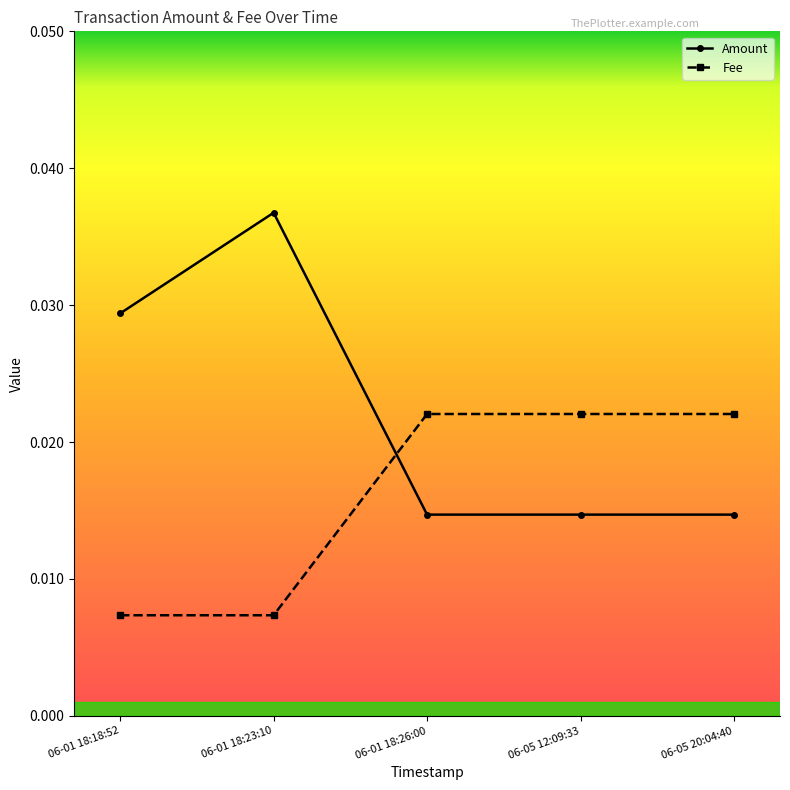

At which category is the sum across all series the highest?

06-01 18:23:10